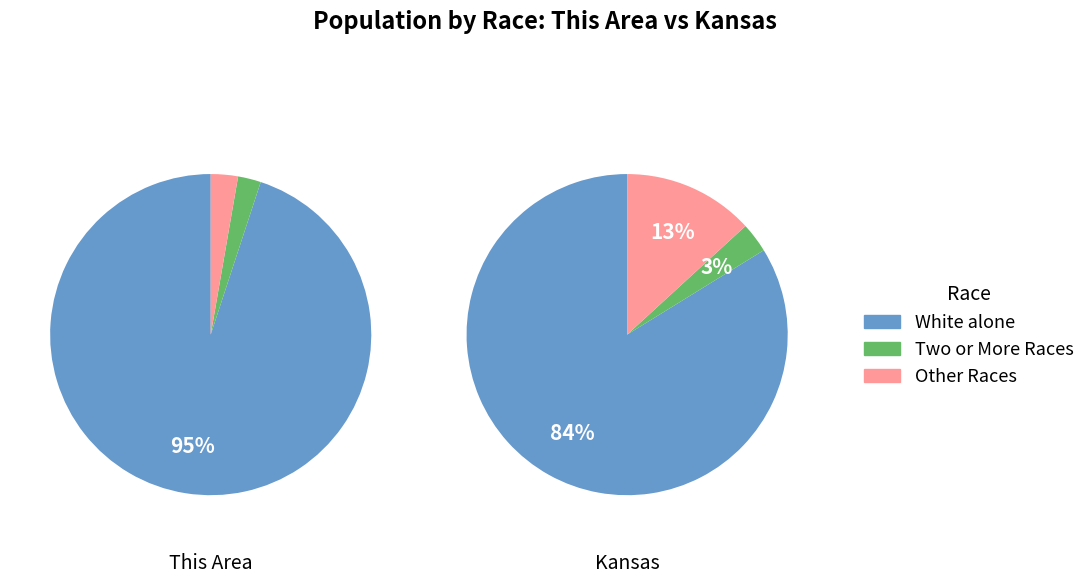

To the nearest percent, what is the difference between the largest and smallest slice percentages?

94%